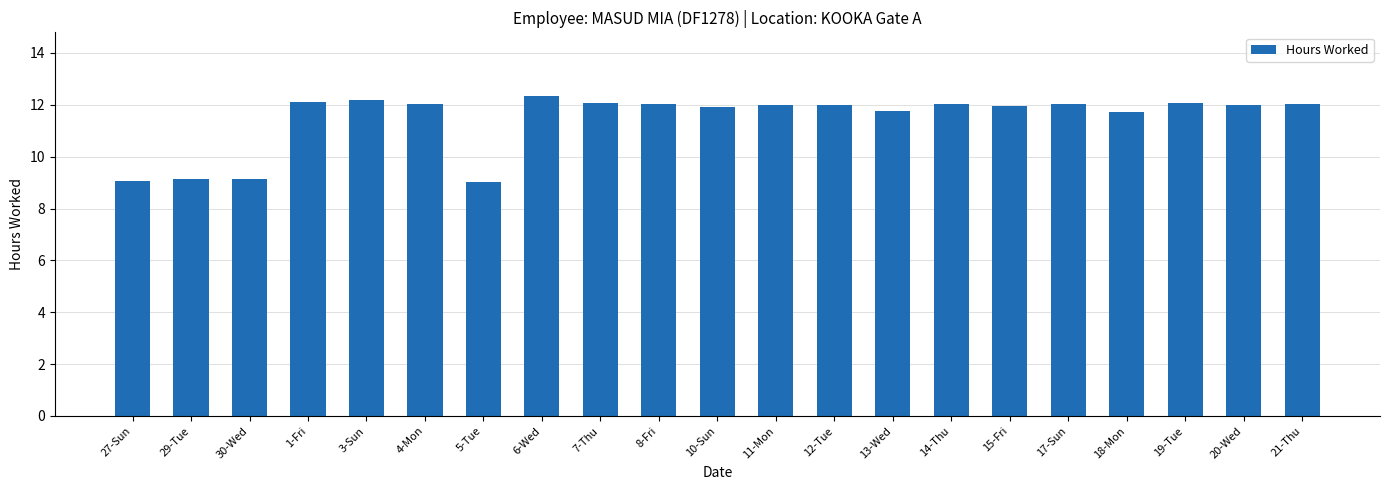

Is it true that the value at 20-Wed is 12.0?

True